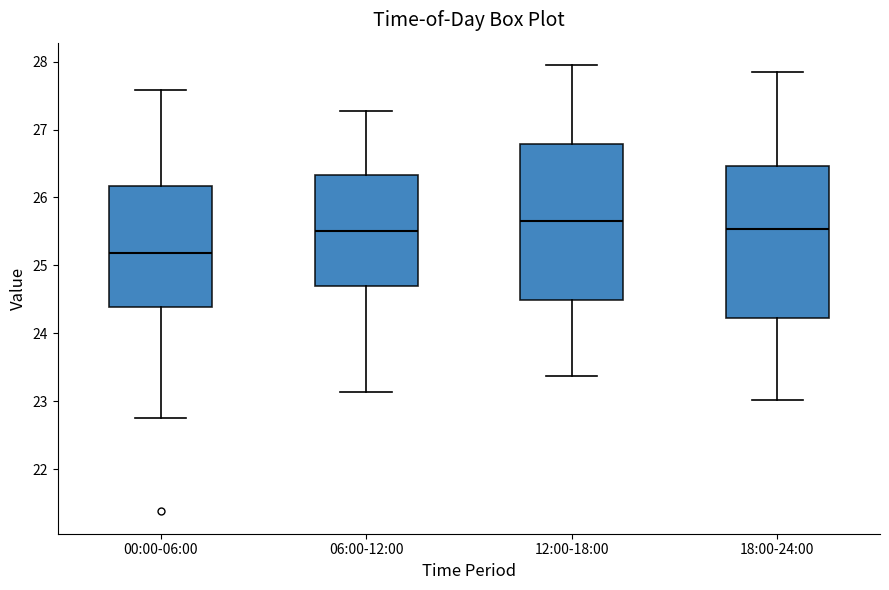

Reading left to right, read every box against the y-axis: the position of its median line, the range the box covers, and the ends of its whiskers. The values are not printed on the chart, so give them approximately, as read against the axis.

00:00-06:00: median 25.2, box 24.4 to 26.2, whiskers 22.8 to 27.6
06:00-12:00: median 25.5, box 24.7 to 26.3, whiskers 23.1 to 27.3
12:00-18:00: median 25.7, box 24.5 to 26.8, whiskers 23.4 to 28.0
18:00-24:00: median 25.5, box 24.2 to 26.5, whiskers 23.0 to 27.9